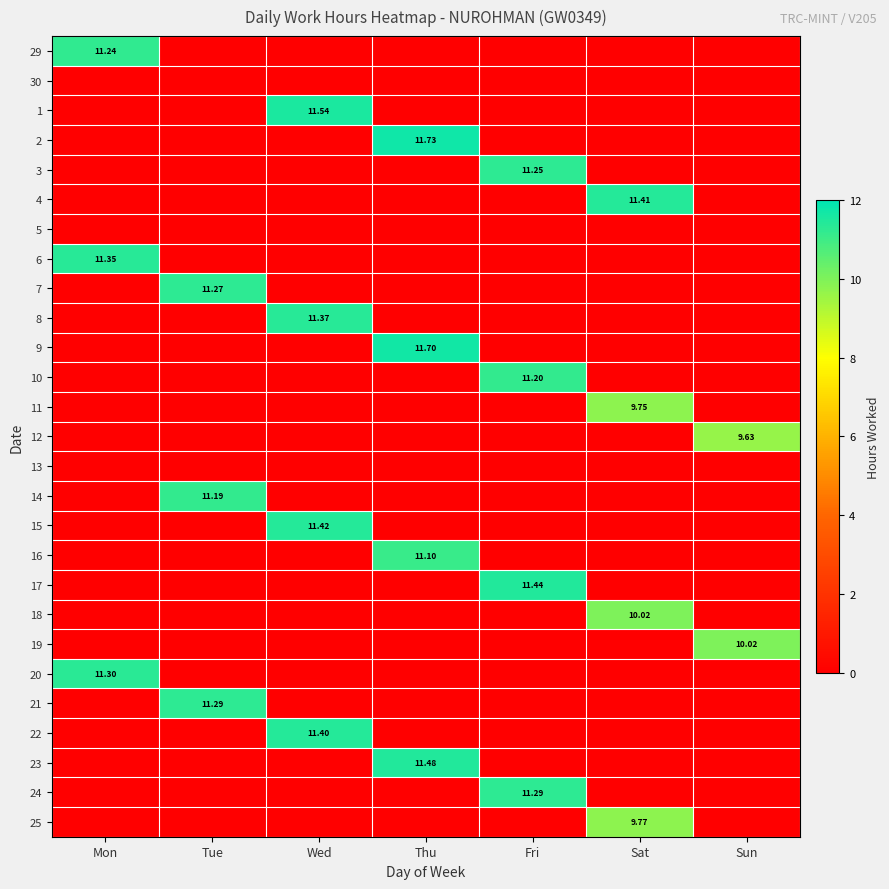

What is the total value across all series at Wed?

45.7